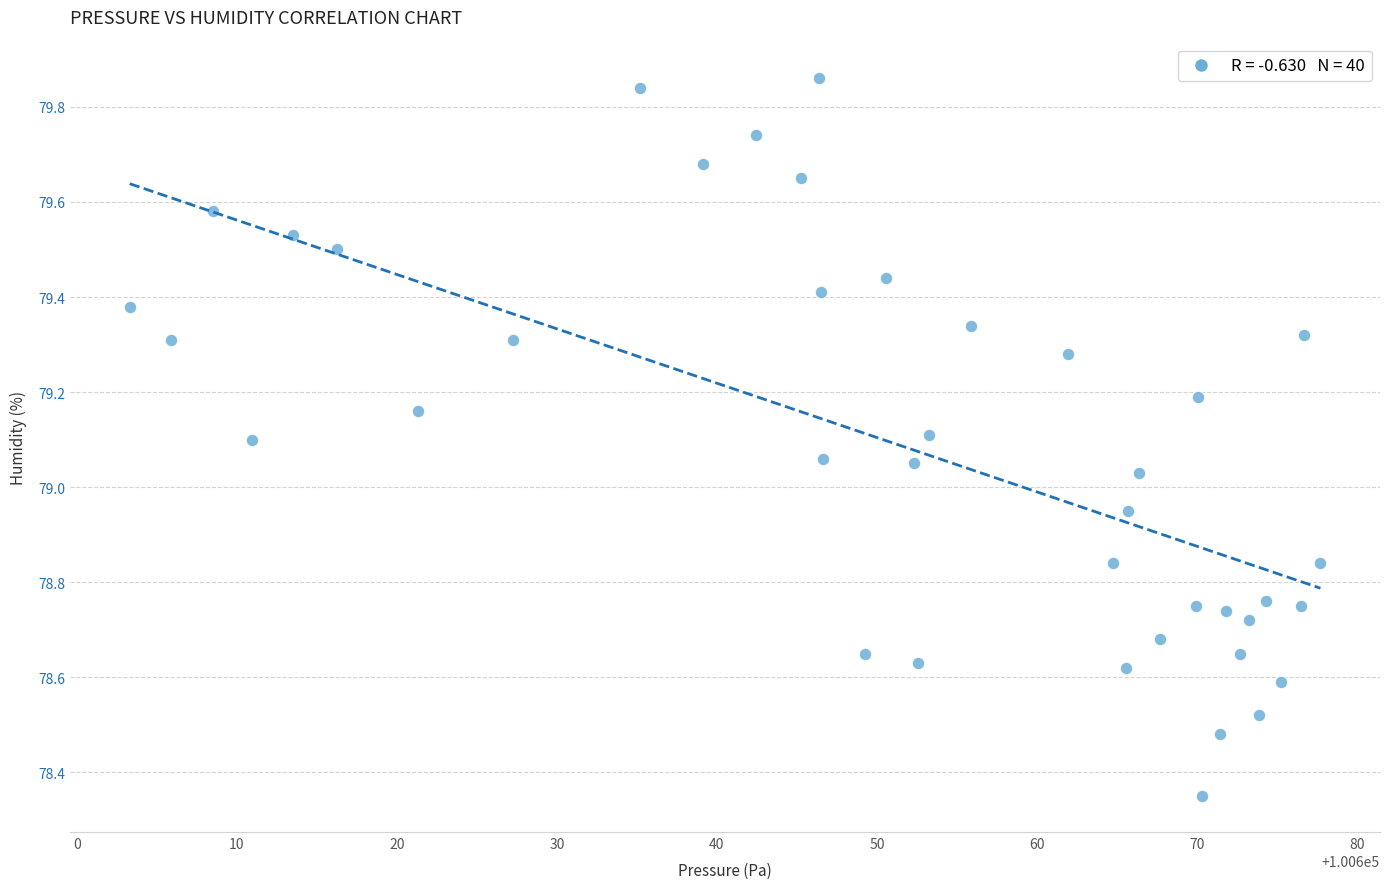

What is the range of Y values (max minus min)?

1.5